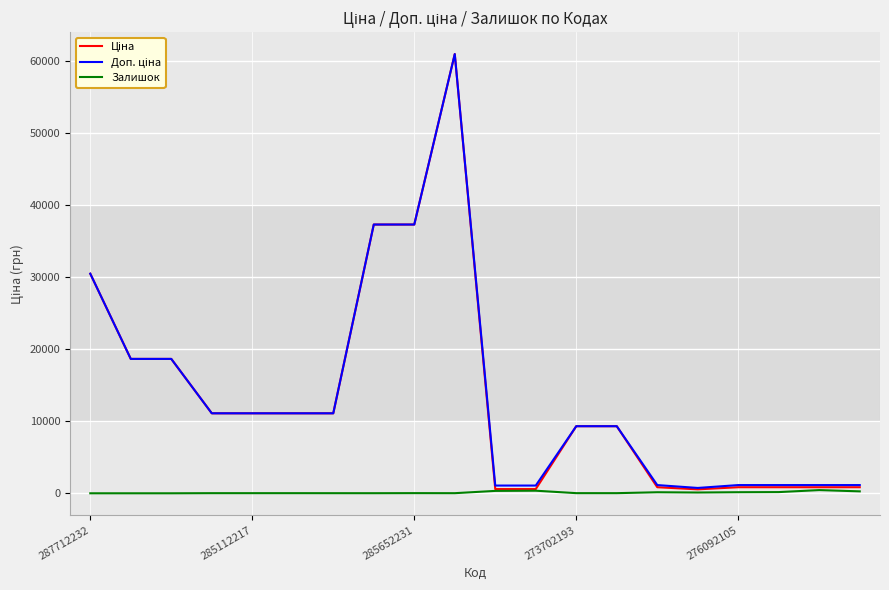

Does the chart display data point markers on the line(s)?

No